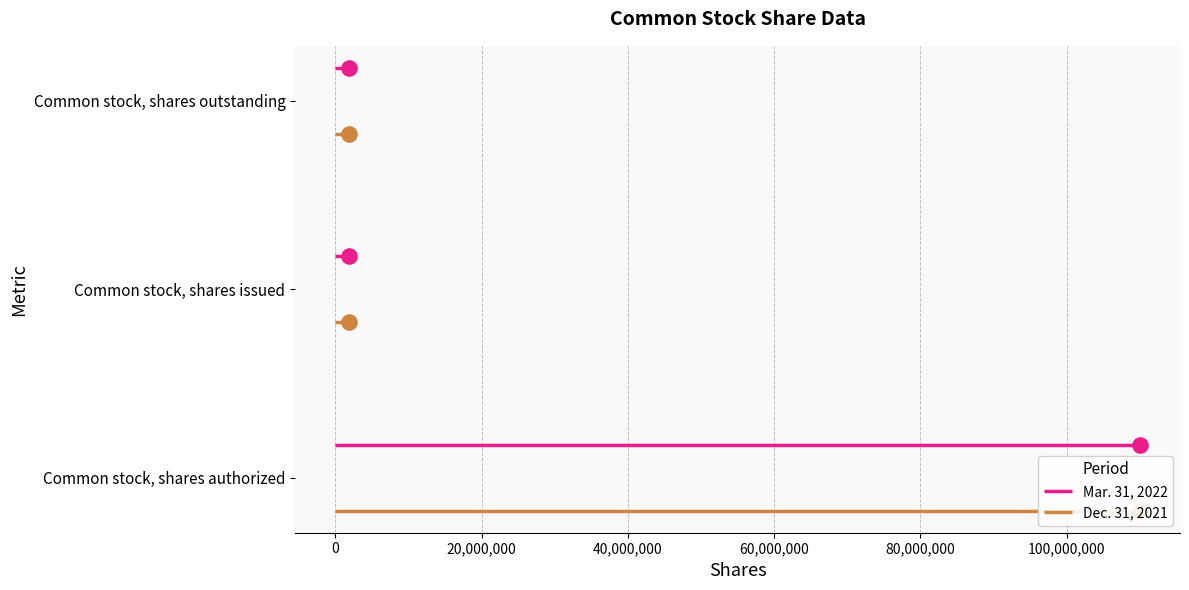

Which series reaches the minimum Y coordinate?

Dec. 31, 2021